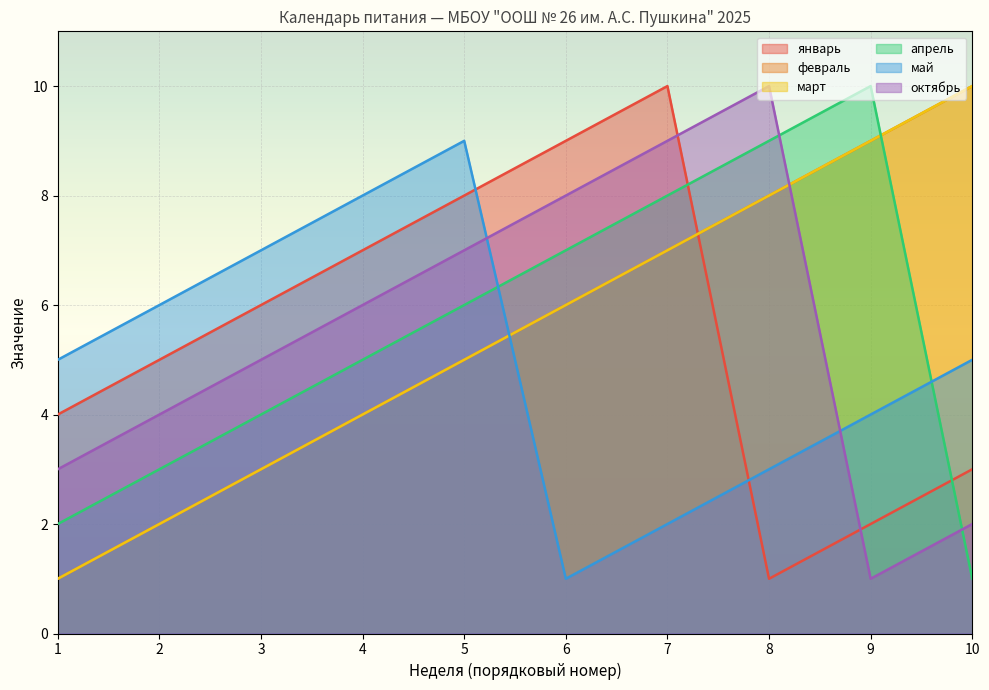

What is the difference between the highest and lowest values at 9?

9